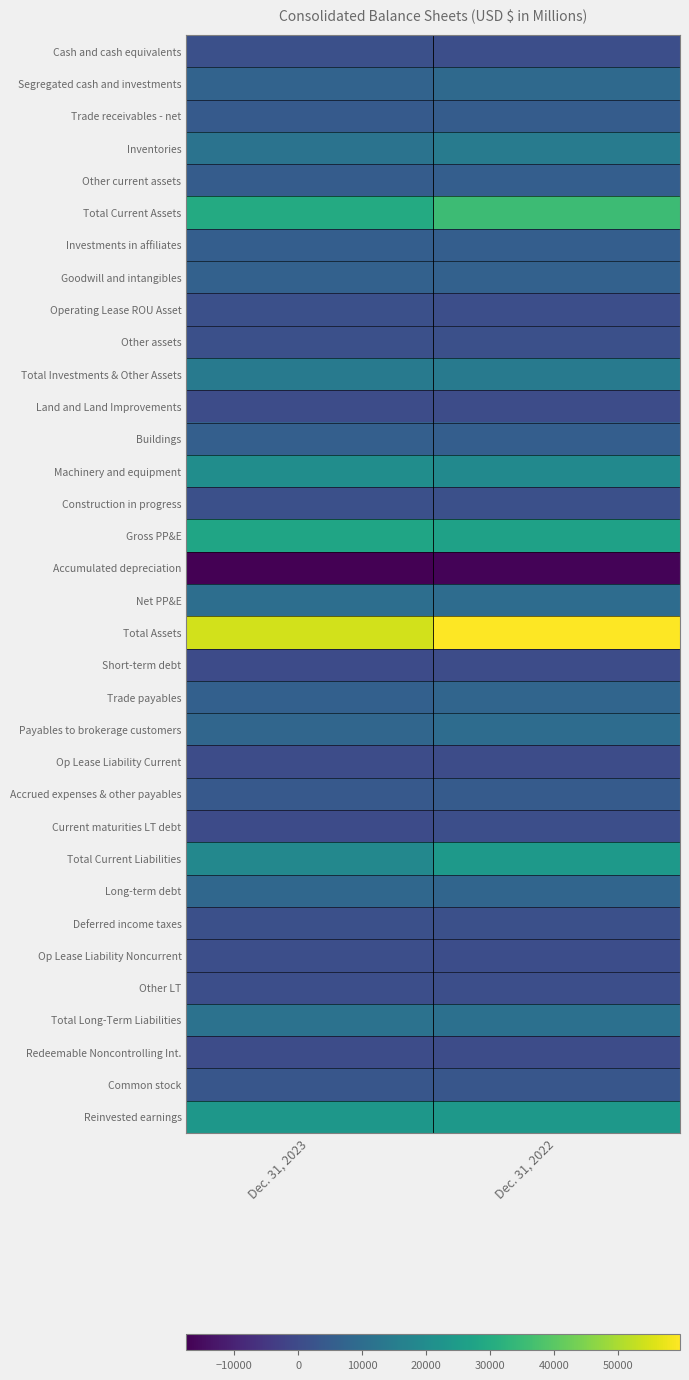

Which label corresponds to the largest value in the chart?

Dec. 31, 2022